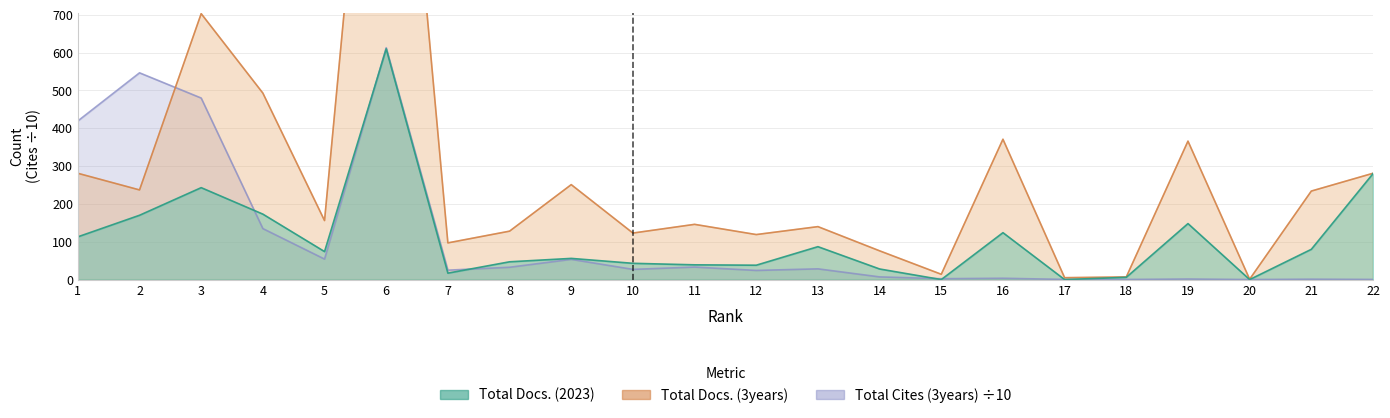

What is the difference between the maximum and minimum values in the Total Docs. (3years) series?

1889.0